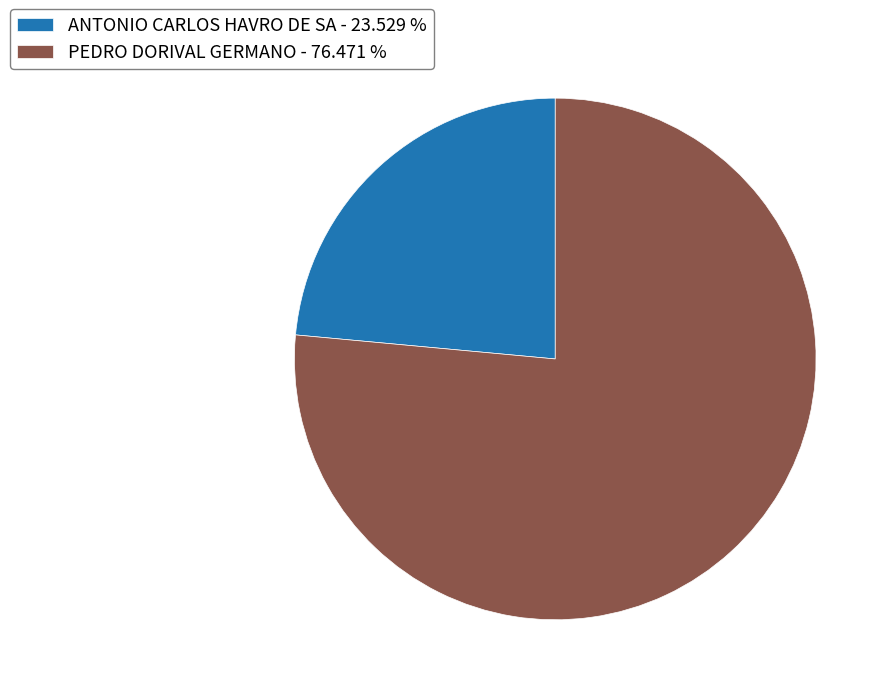

Is the sum of ANTONIO CARLOS HAVRO DE SA - 23.529 % and PEDRO DORIVAL GERMANO - 76.471 % greater than half?

Yes